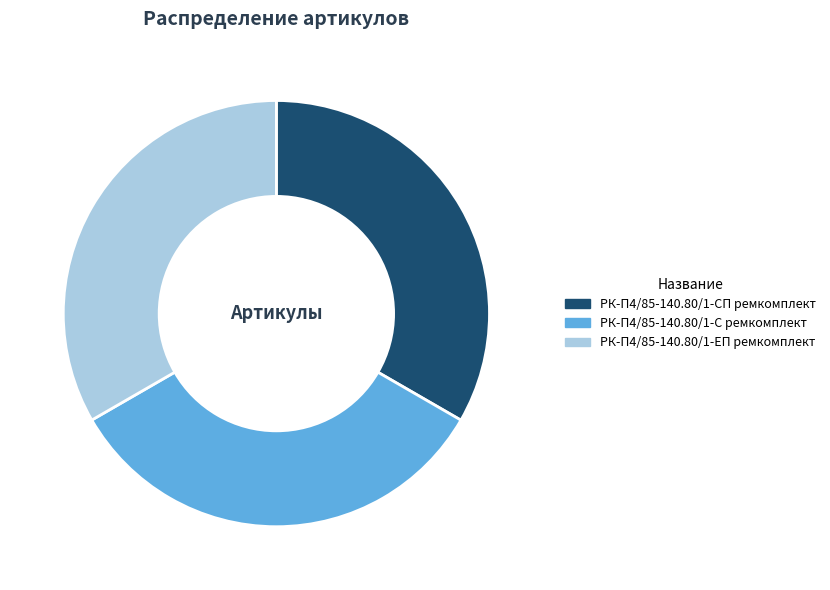

Combined, do РК-П4/85-140.80/1-ЕП ремкомплект and РК-П4/85-140.80/1-СП ремкомплект account for over 50%?

Yes